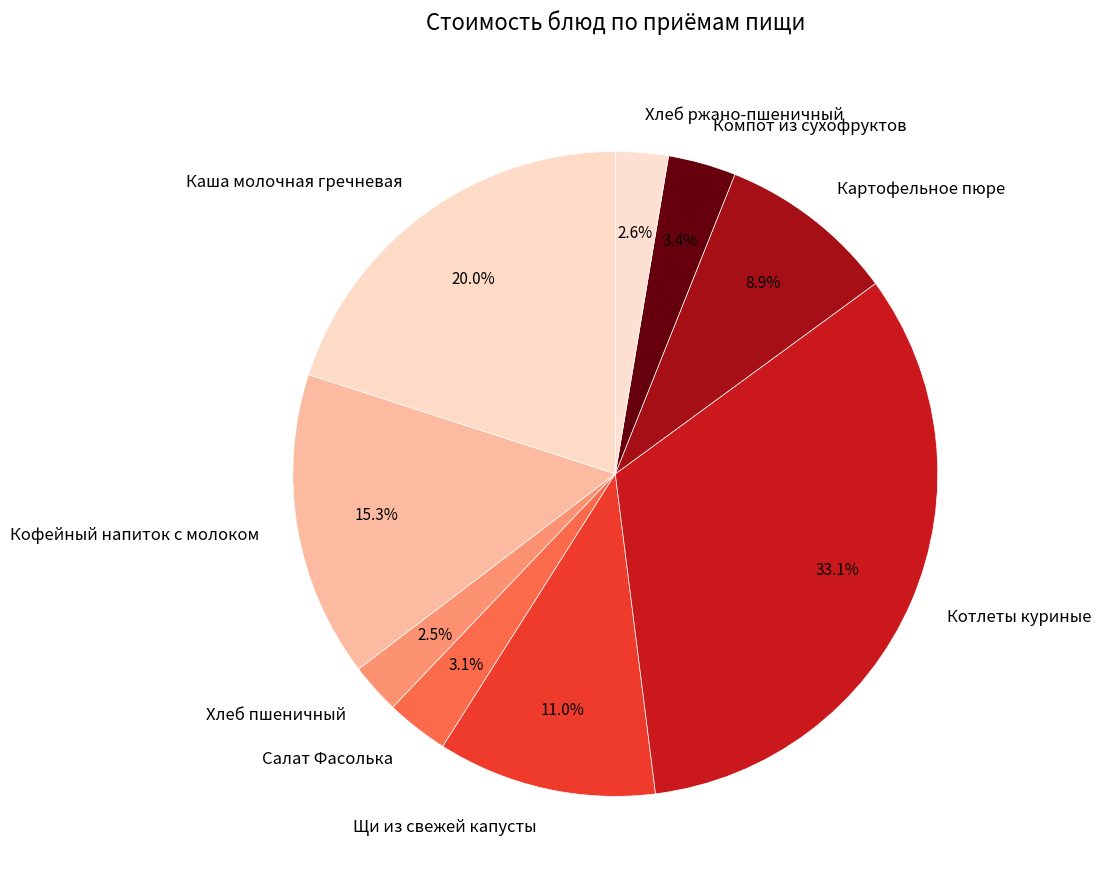

Which category has the biggest portion of the pie?

Котлеты куриные